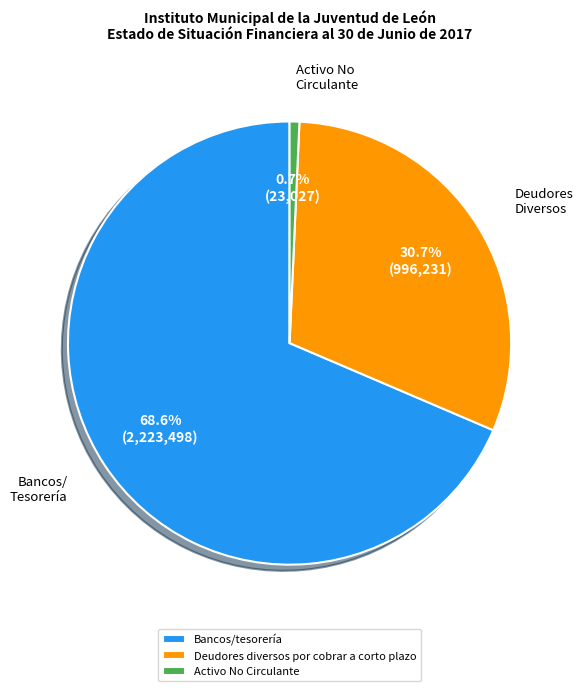

True or false: Deudores diversos por cobrar a corto plazo accounts for 18% of the total.

False